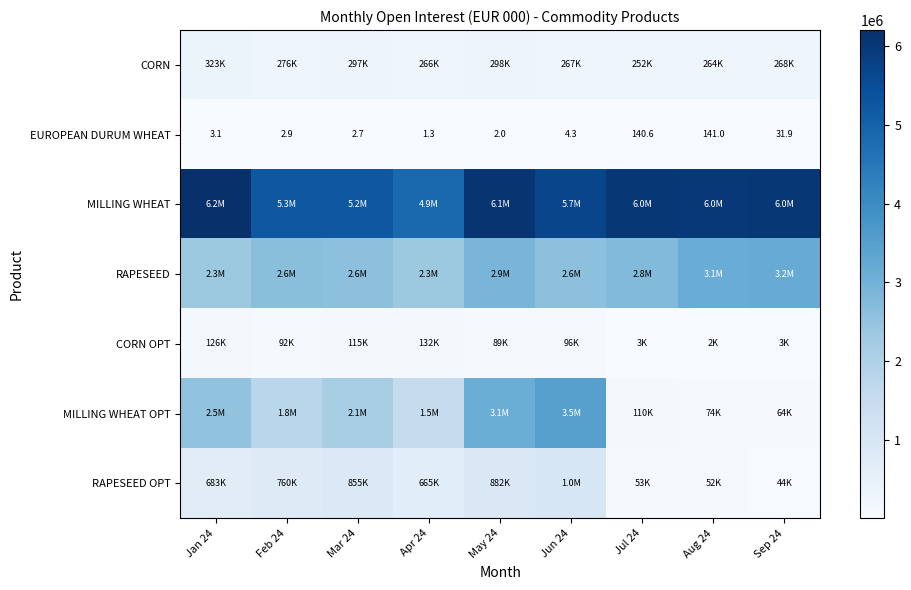

Which category has the lowest value across all series?

Apr 24